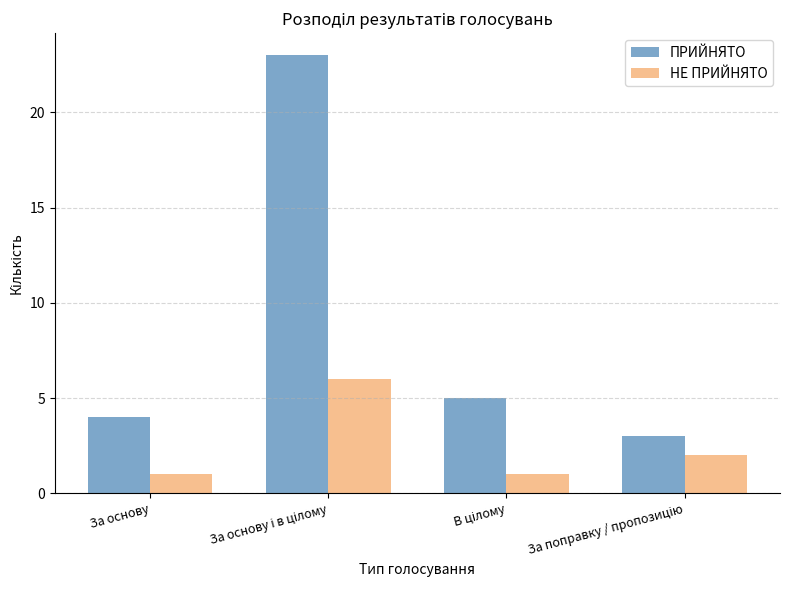

How many data points does each series have?

4